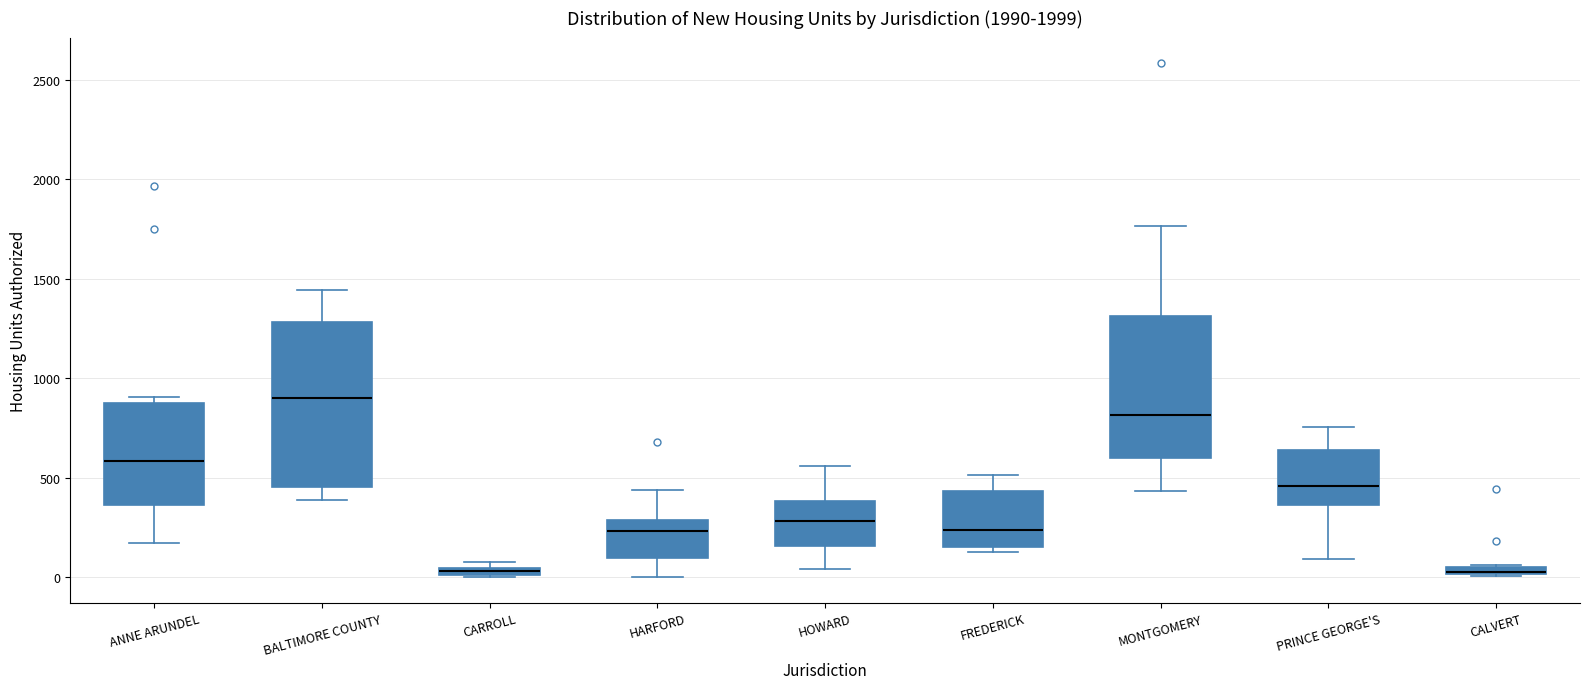

Where is the upper edge of the box for CARROLL on the y-axis? The values are not printed on the chart, so give them approximately, as read against the axis.

50